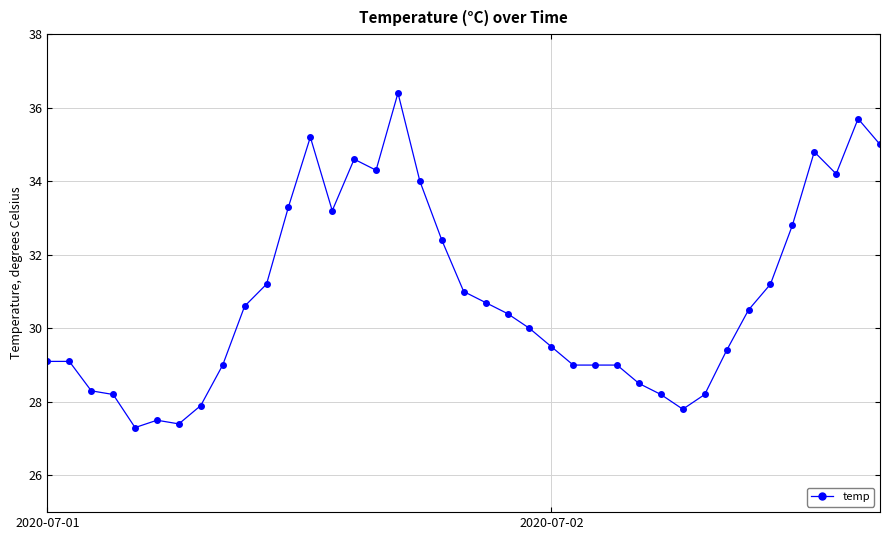

What is the difference between the maximum and minimum values?

9.1